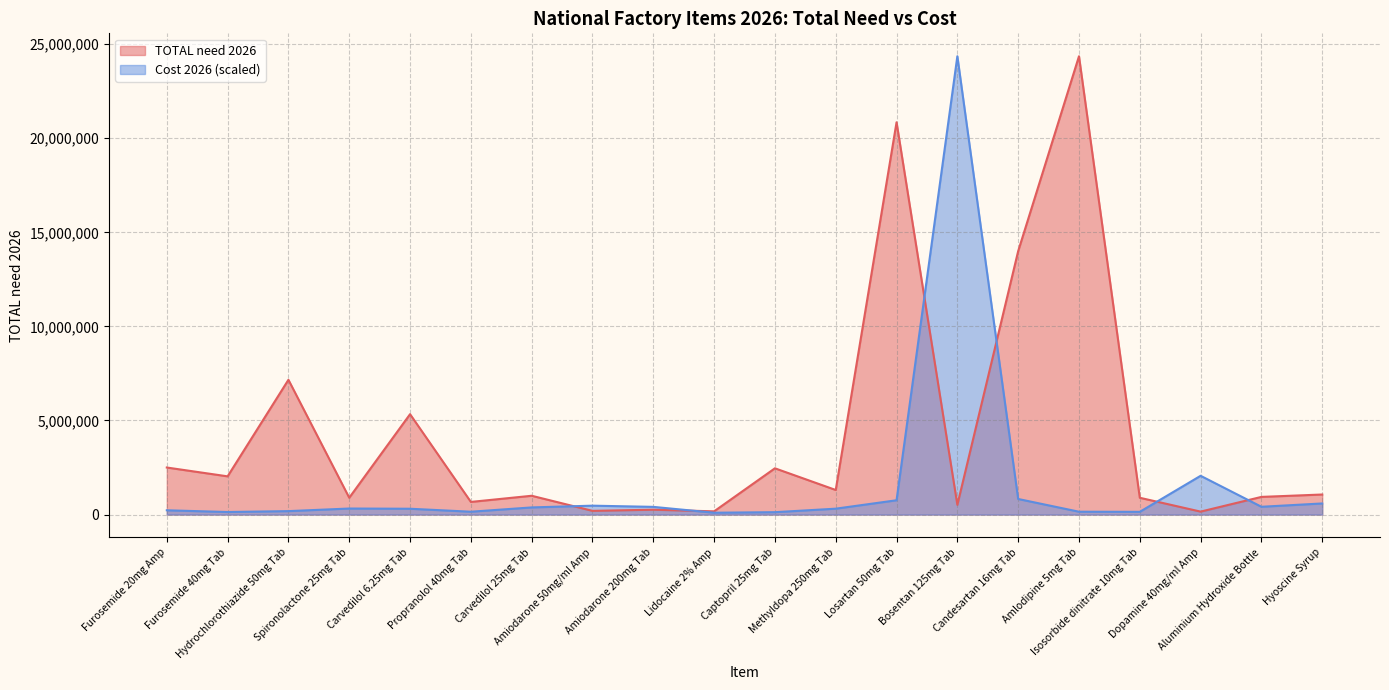

After their last crossing, which series has the higher values: Cost 2026 or TOTAL need 2026?

TOTAL need 2026